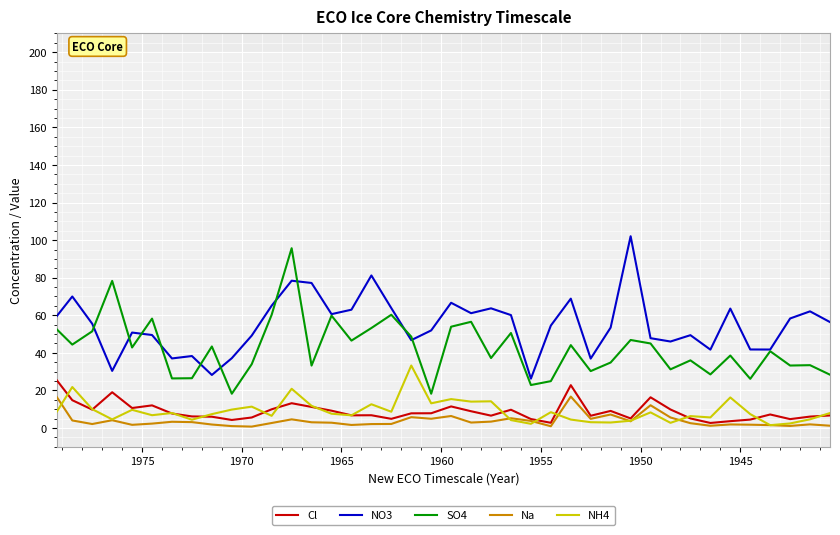

What is the minimum value for Na?

0.8